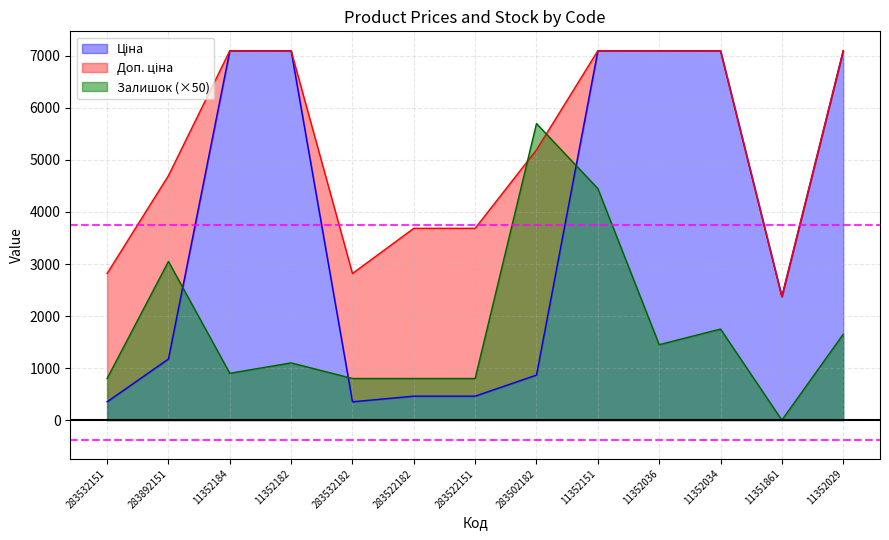

What is the greatest value displayed?

7098.8